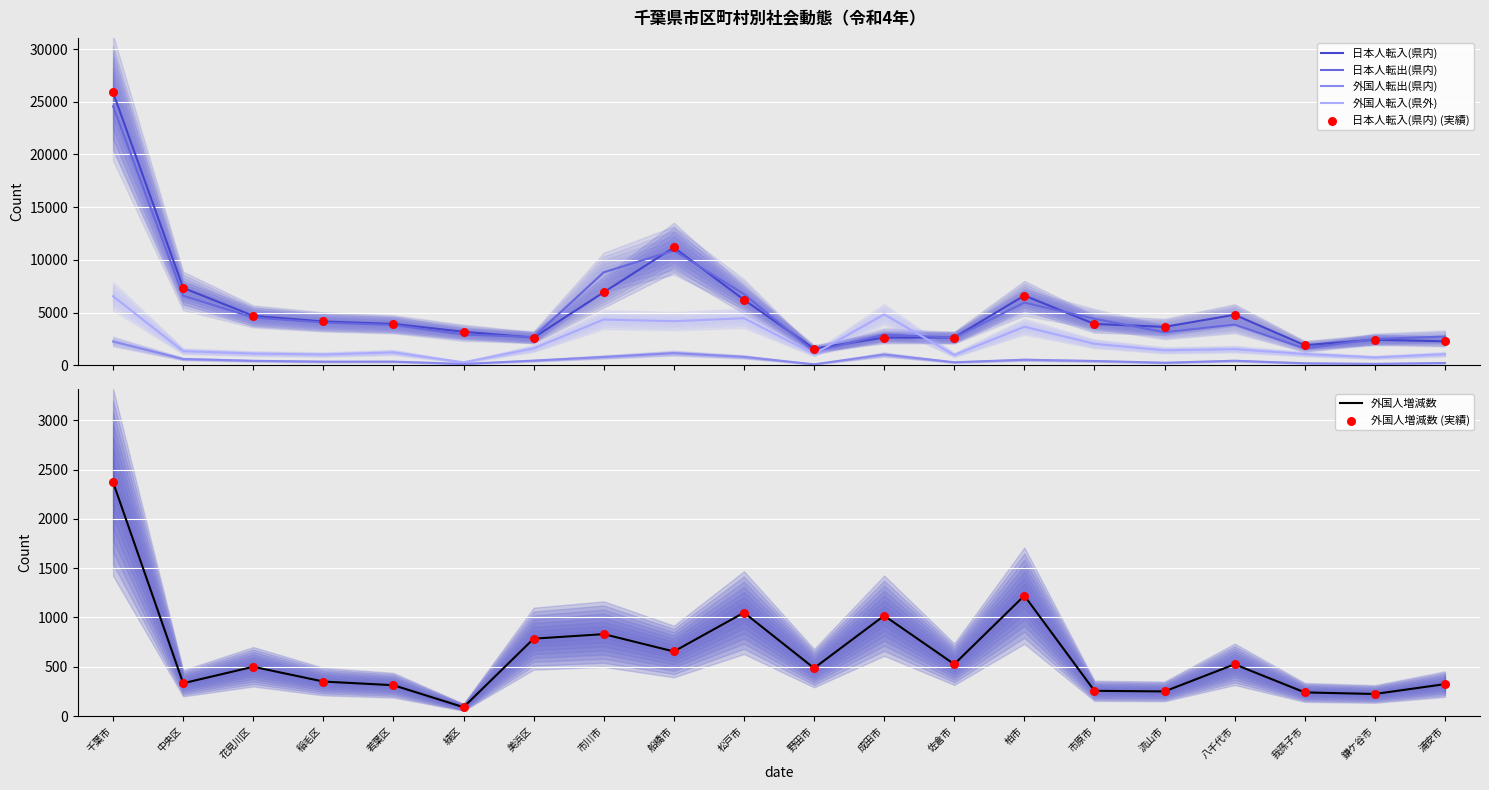

What is the total value across all series at 柏市?

17945